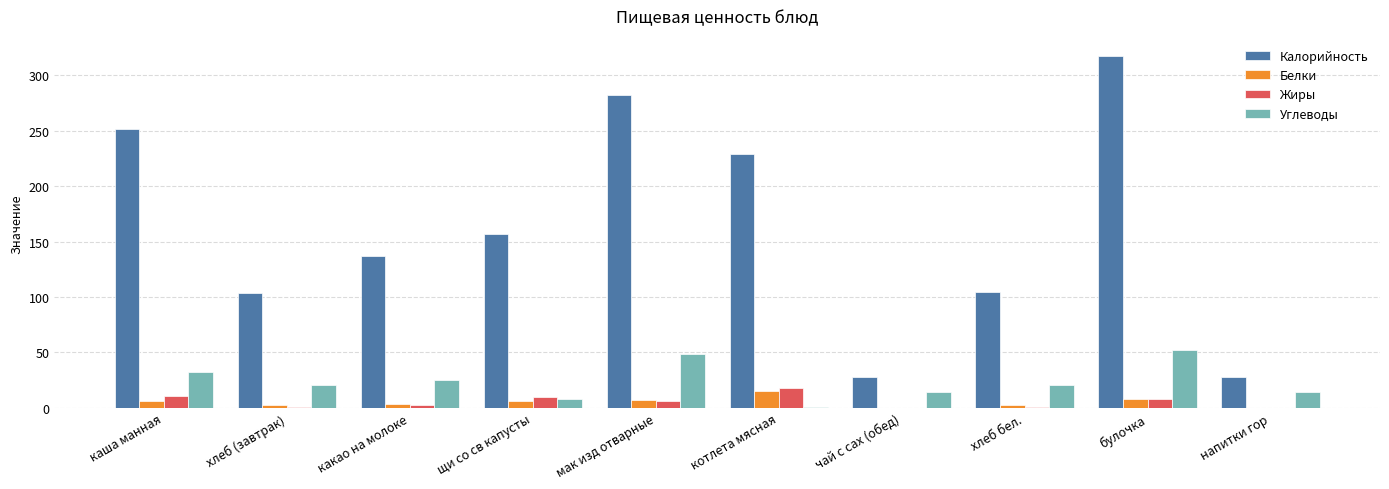

At which category is the sum across all series the highest?

булочка